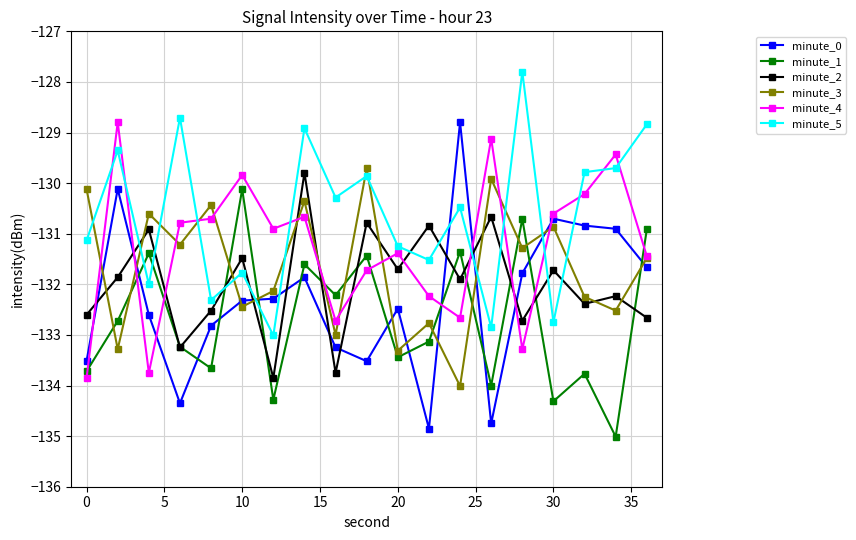

Which series has the largest total across all categories?

minute_5